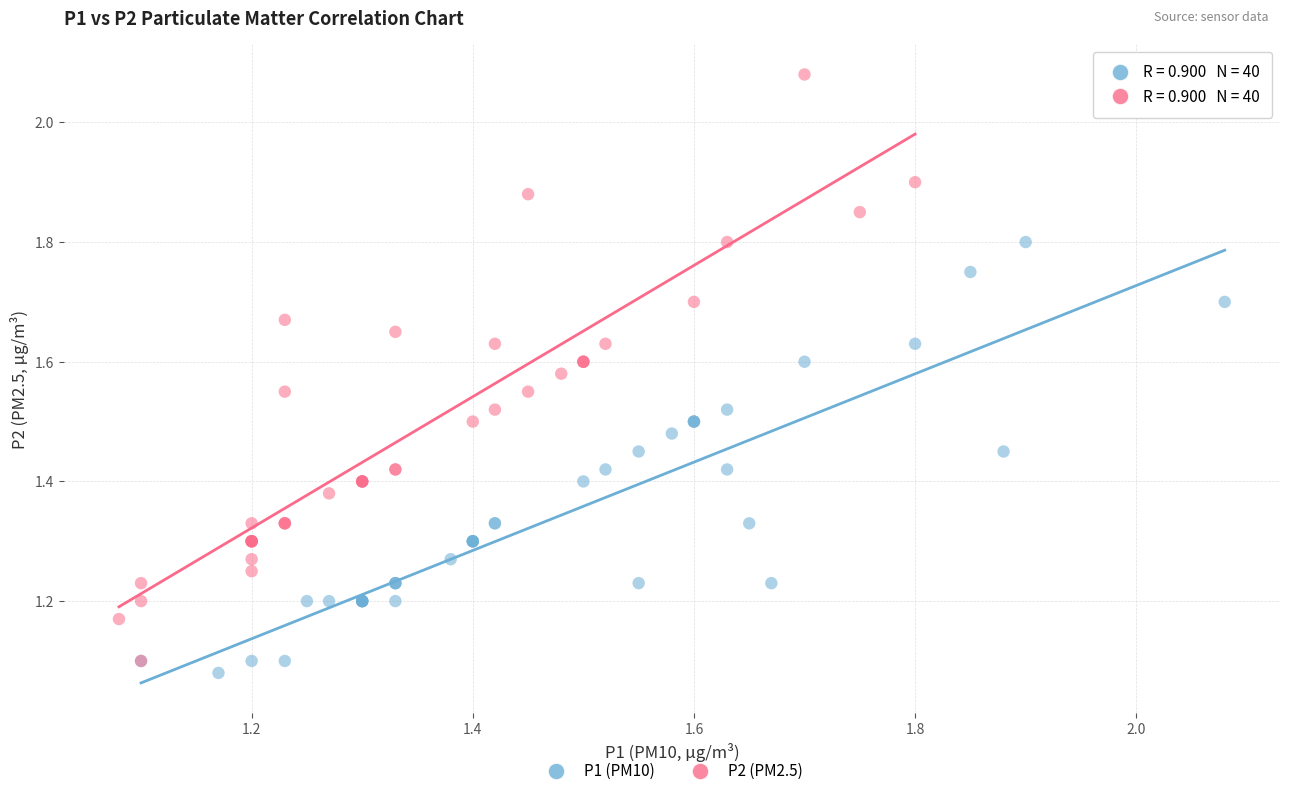

Which series has the widest spread of Y values?

P2 (PM2.5)